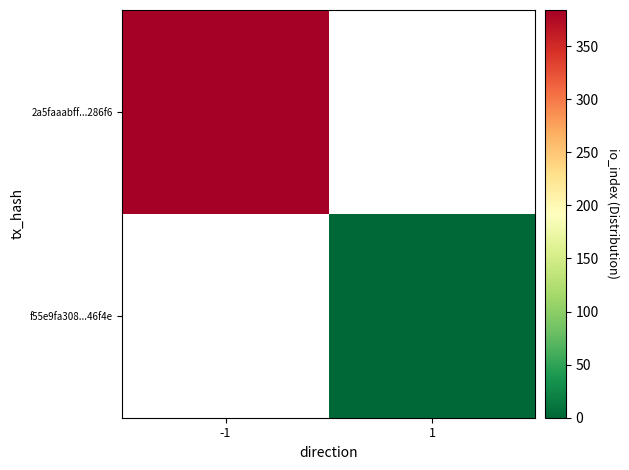

Which has a higher value, 1 or -1?

-1